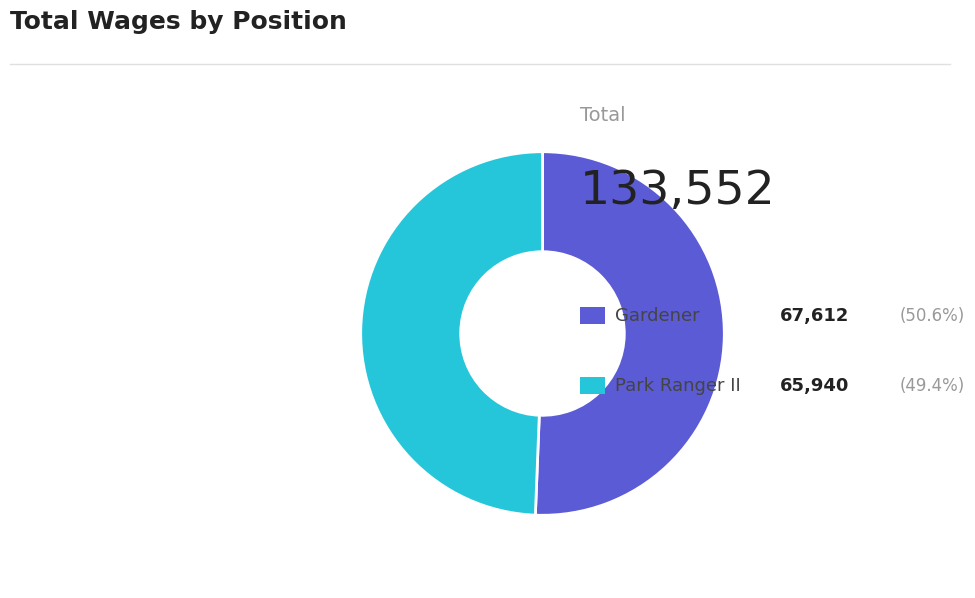

Is there any slice that represents more than half of the pie?

Yes